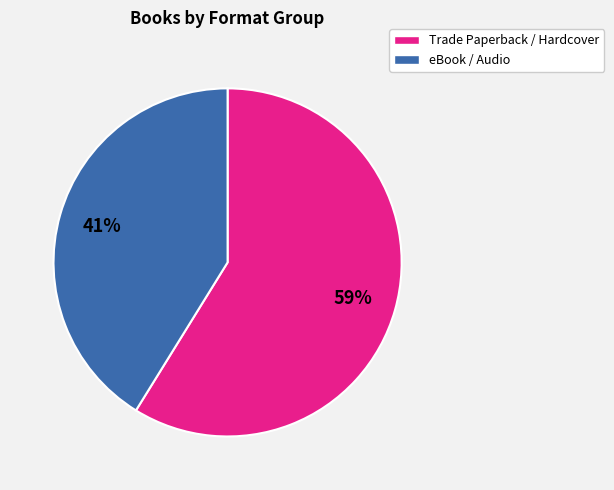

Rank the categories by value from highest to lowest.

Trade Paperback / Hardcover, eBook / Audio